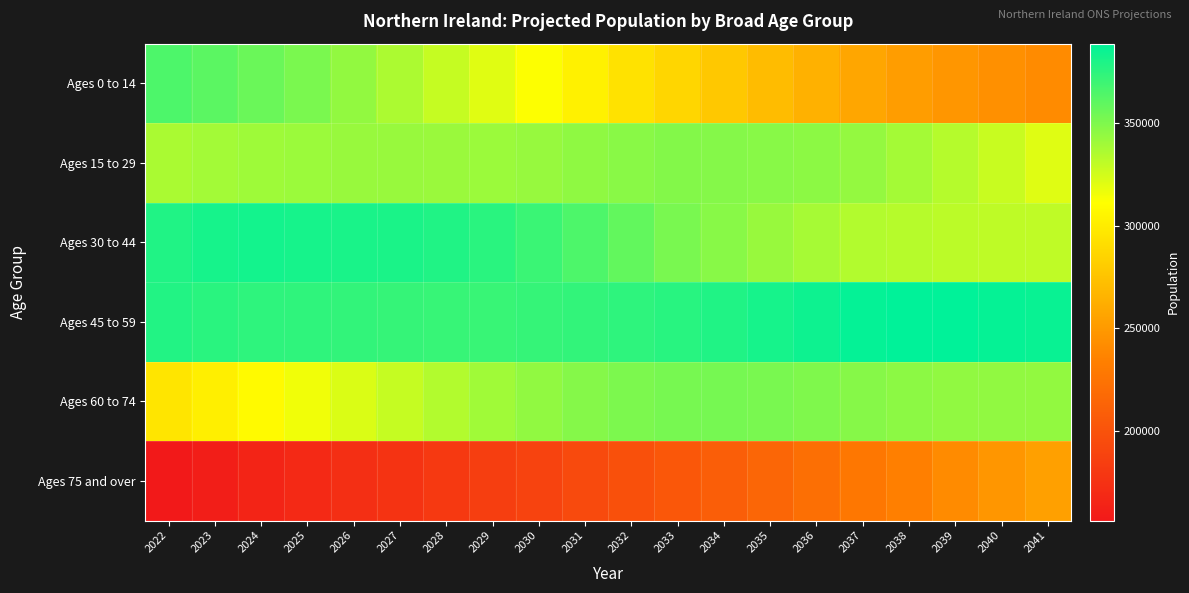

List the series in order of their peak value, lowest first.

Ages 75 and over, Ages 15 to 29, Ages 60 to 74, Ages 0 to 14, Ages 30 to 44, Ages 45 to 59